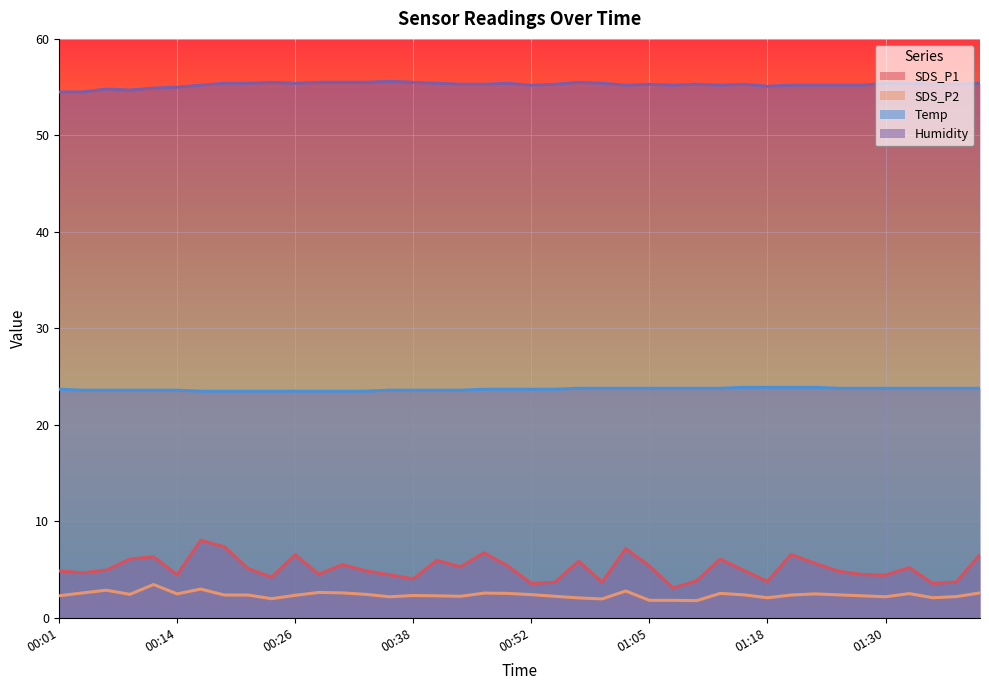

Which has a higher value, 01:05 or 00:33?

01:05